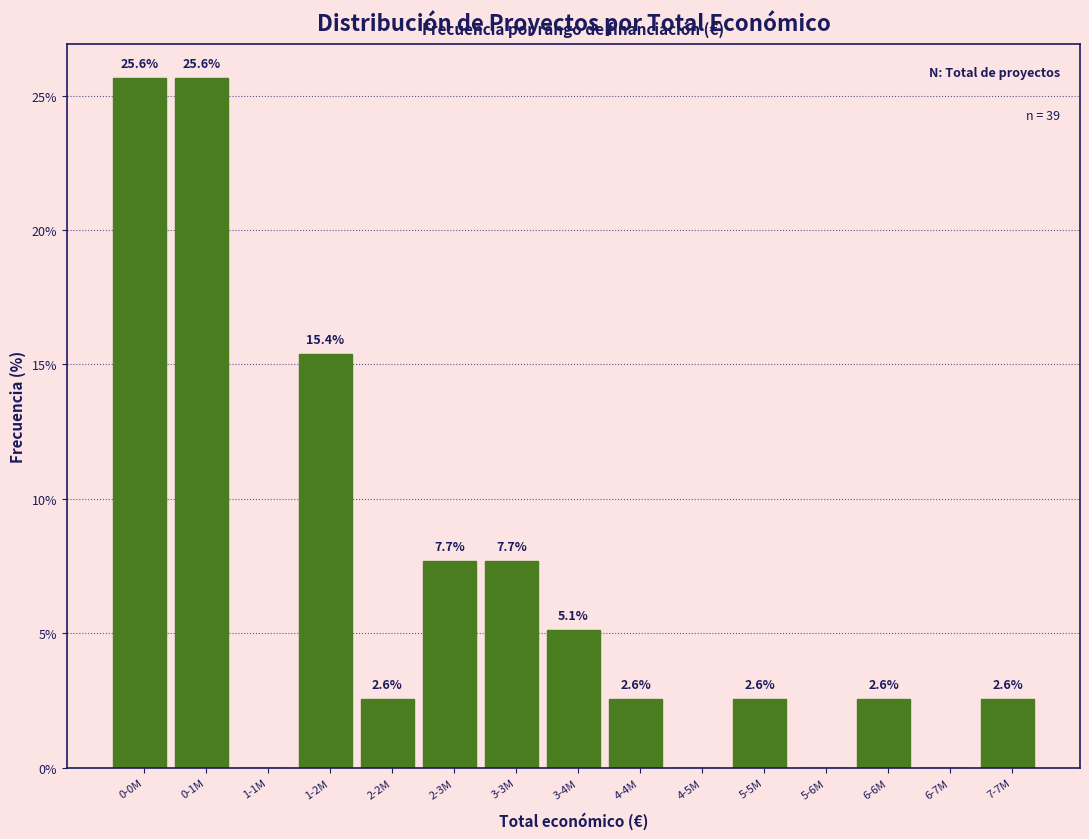

Reading right to left, what are all the values shown in this chart?

7-7M=2.6	6-7M=0.0	6-6M=2.6	5-6M=0.0	5-5M=2.6	4-5M=0.0	4-4M=2.6	3-4M=5.1	3-3M=7.7	2-3M=7.7	2-2M=2.6	1-2M=15.4	1-1M=0.0	0-1M=25.6	0-0M=25.6